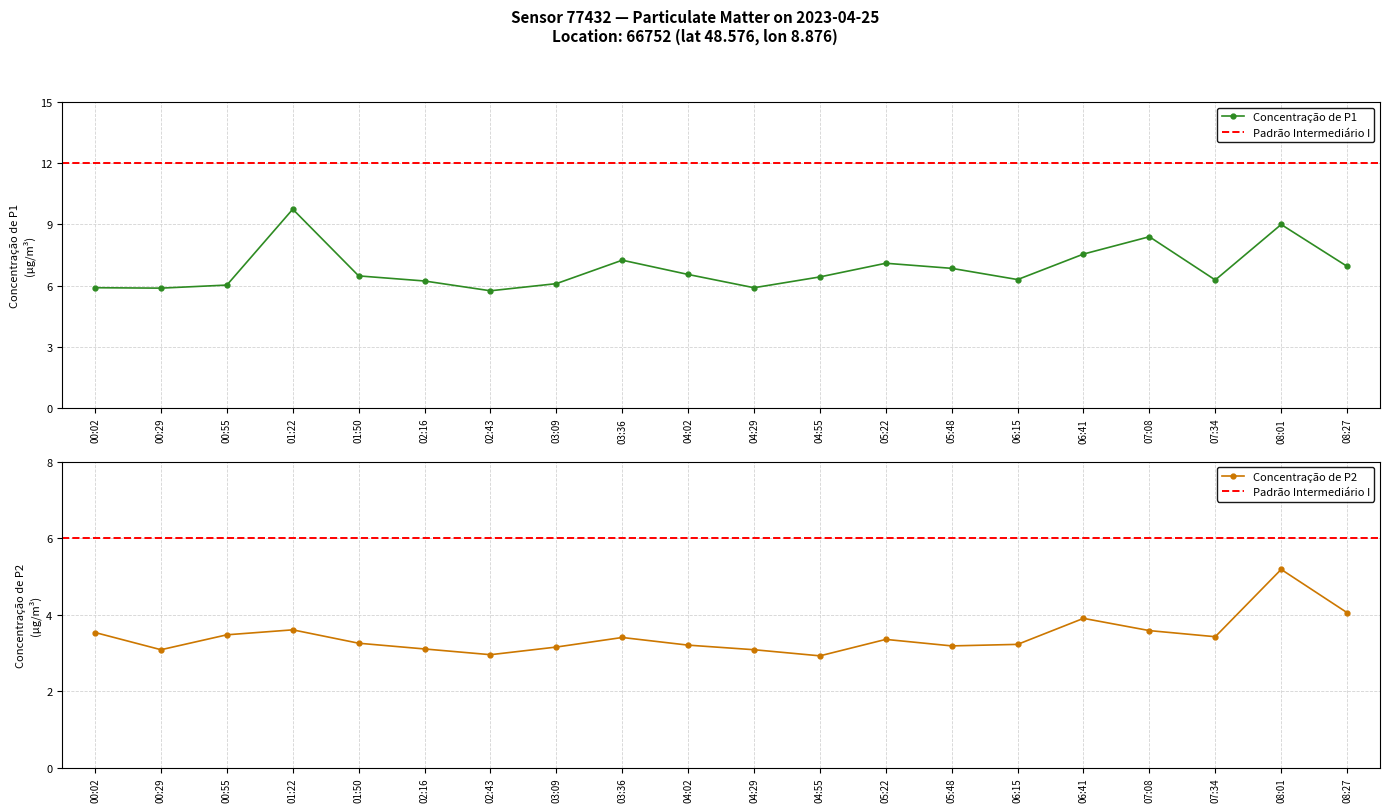

What is the average value of the P2 series?

3.4